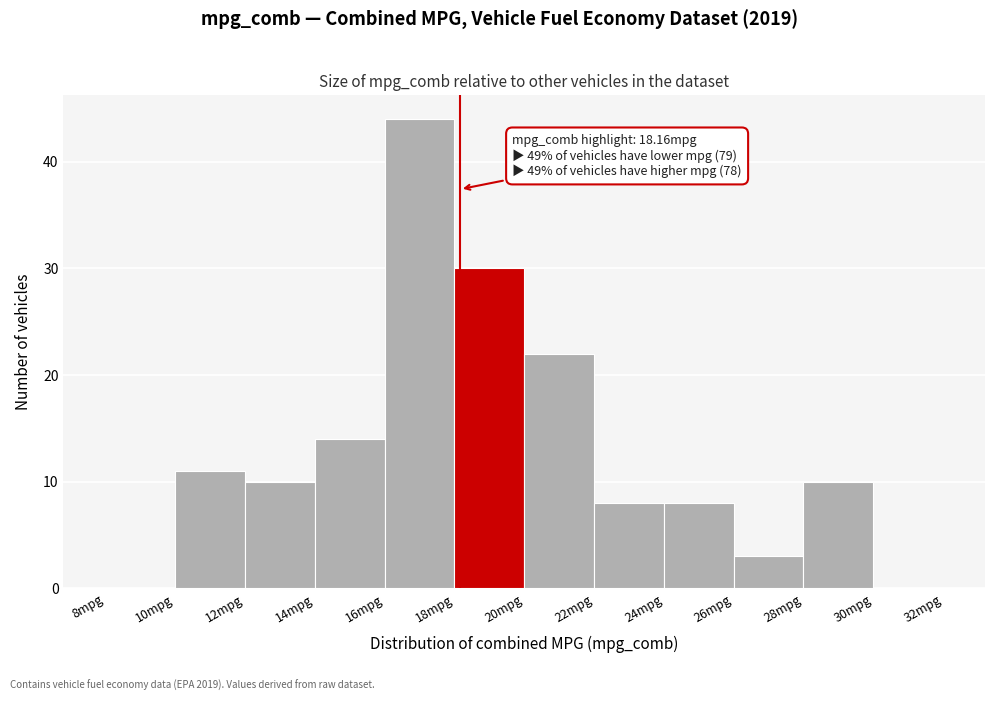

Which range on the x-axis has the tallest bar?

16 to 18